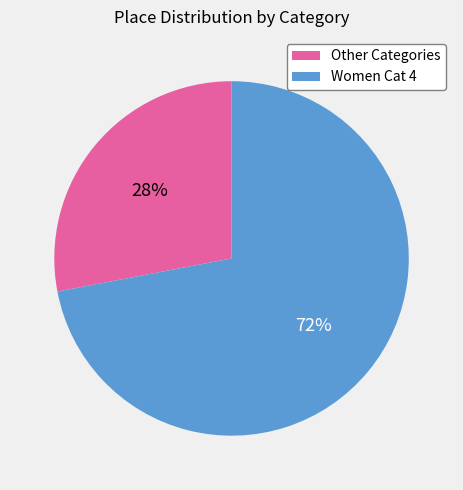

Is there any slice that represents more than half of the pie?

Yes